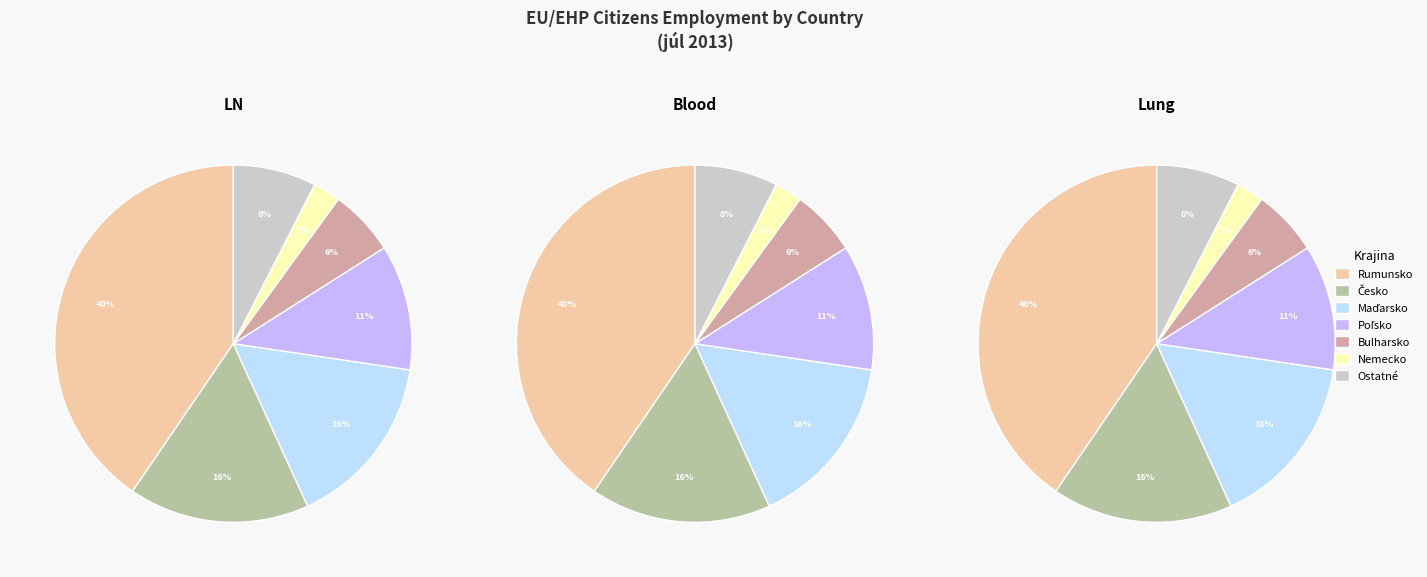

How many segments does this pie chart have?

21